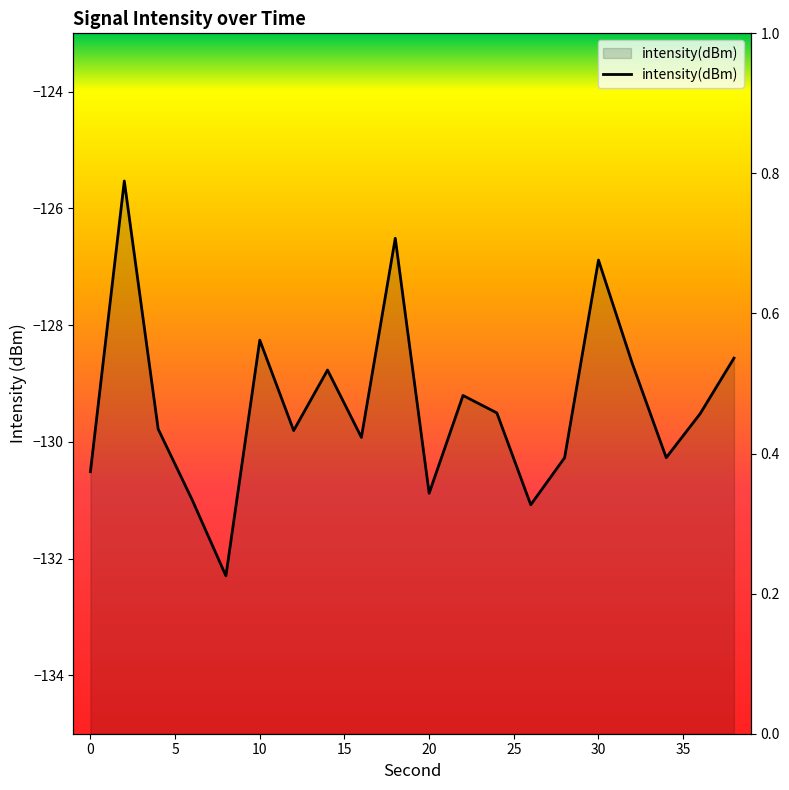

What is the value of the 2nd point from the left?

-125.5